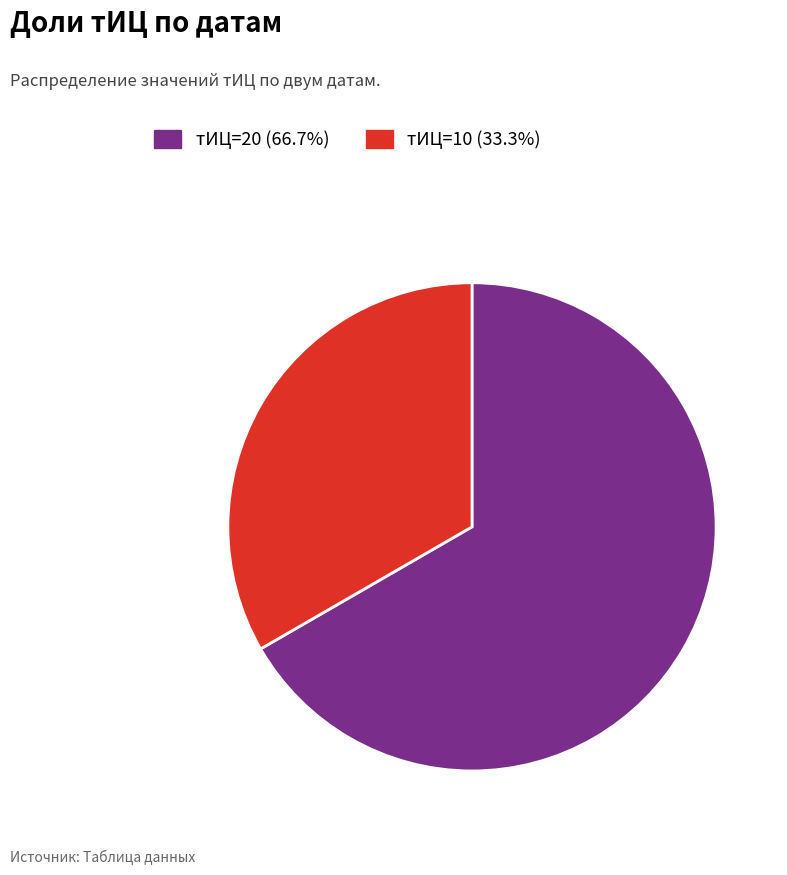

Is there a majority slice in this chart?

Yes